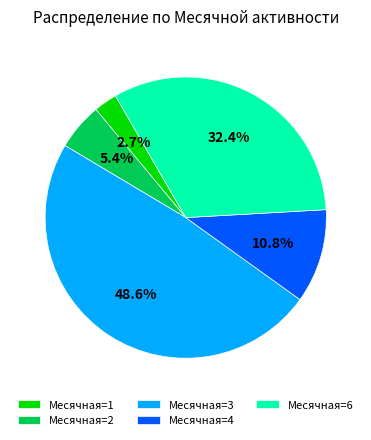

Does any single category account for the majority?

No